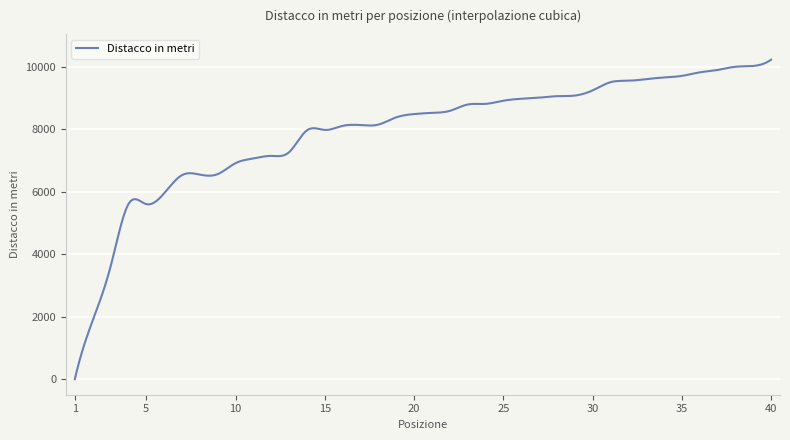

What is the maximum value shown in the chart?

10236.0